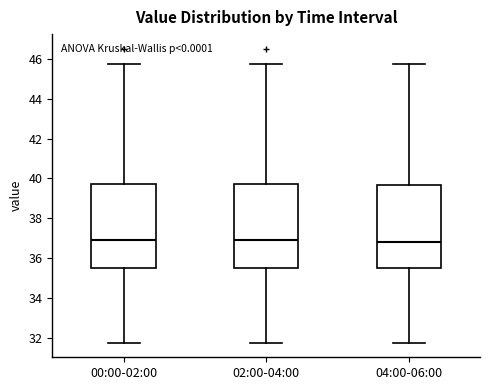

Reading left to right, read every box against the y-axis: the position of its median line, the range the box covers, and the ends of its whiskers. The values are not printed on the chart, so give them approximately, as read against the axis.

00:00-02:00: median 37.0, box 35.6 to 39.8, whiskers 31.8 to 45.8
02:00-04:00: median 37.0, box 35.6 to 39.8, whiskers 31.8 to 45.8
04:00-06:00: median 36.8, box 35.6 to 39.6, whiskers 31.8 to 45.8